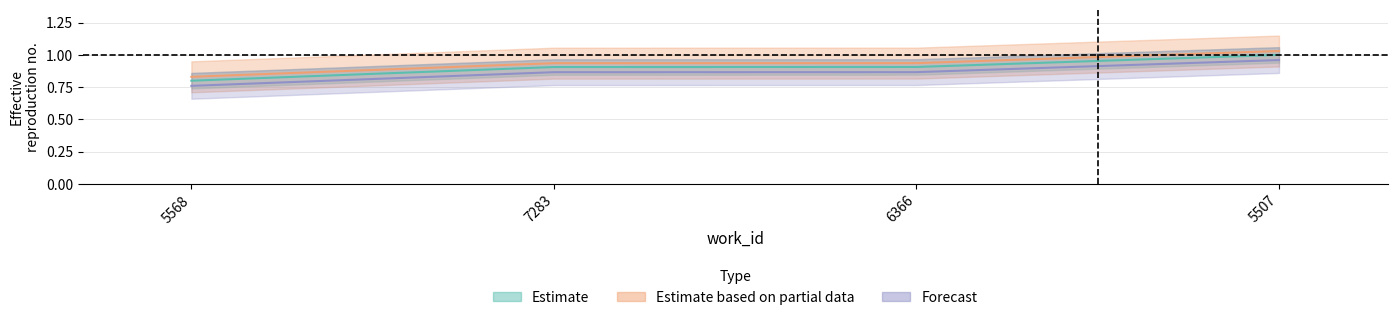

What is the total value across all series at 5507?

3.0